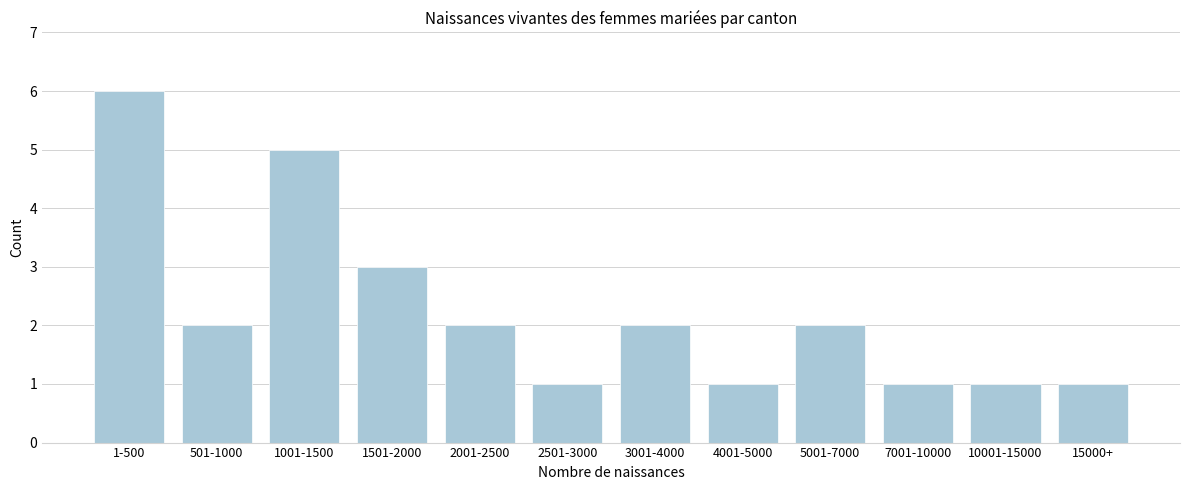

Reading right to left, list all the values displayed in this chart.

1	1	1	2	1	2	1	2	3	5	2	6